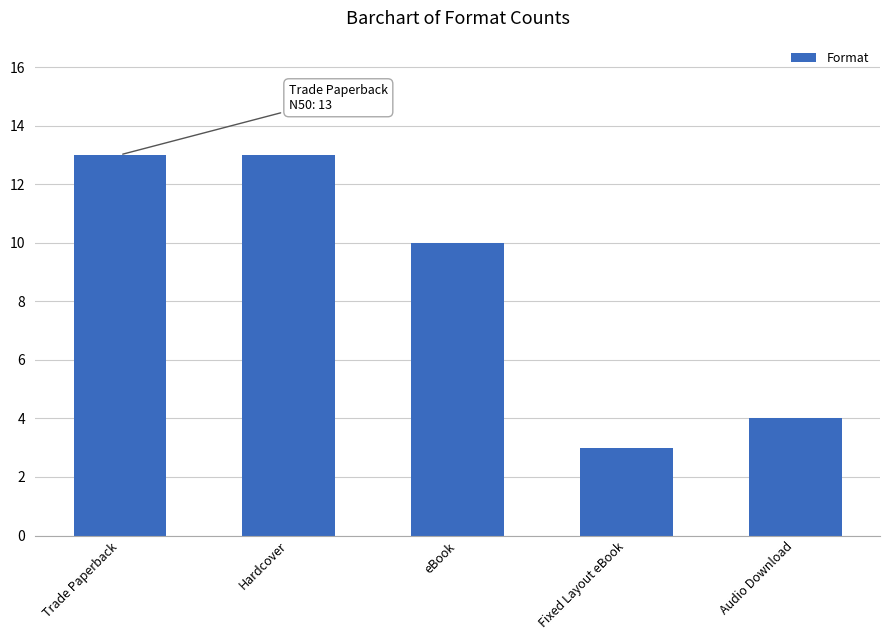

Reading left to right, list all the values displayed in this chart.

Trade Paperback=13	Hardcover=13	eBook=10	Fixed Layout eBook=3	Audio Download=4